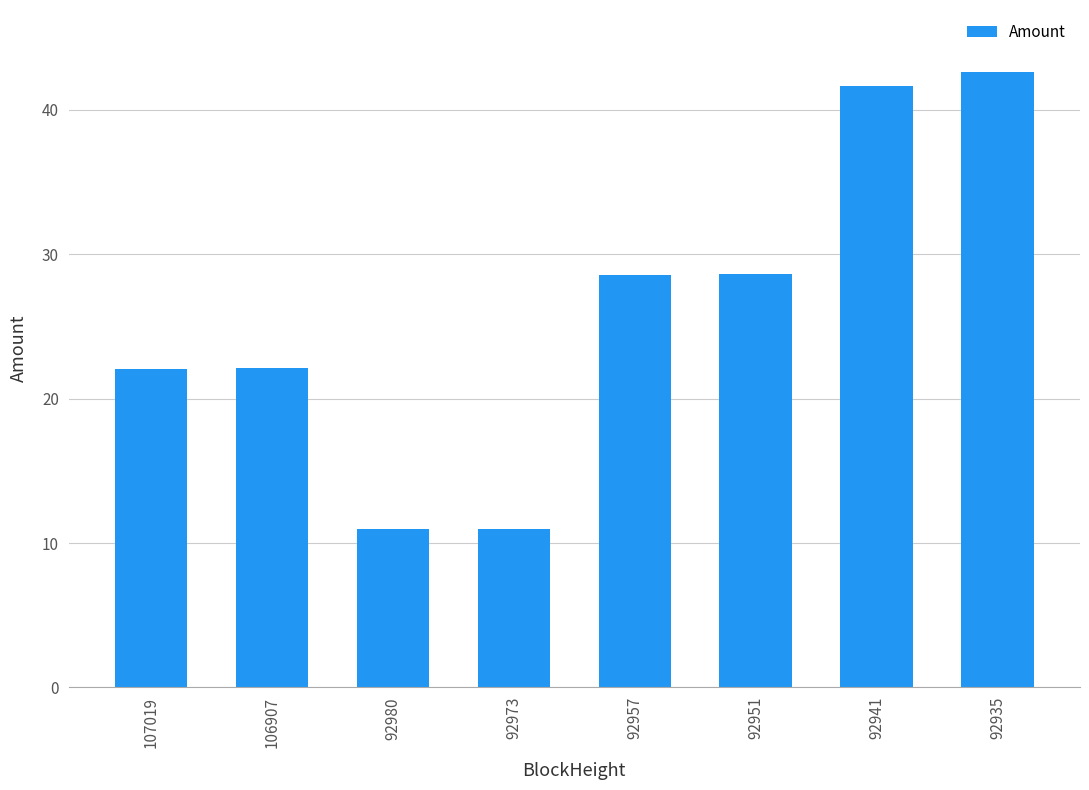

What is the sum of the values at 107019 and 106907?

44.2